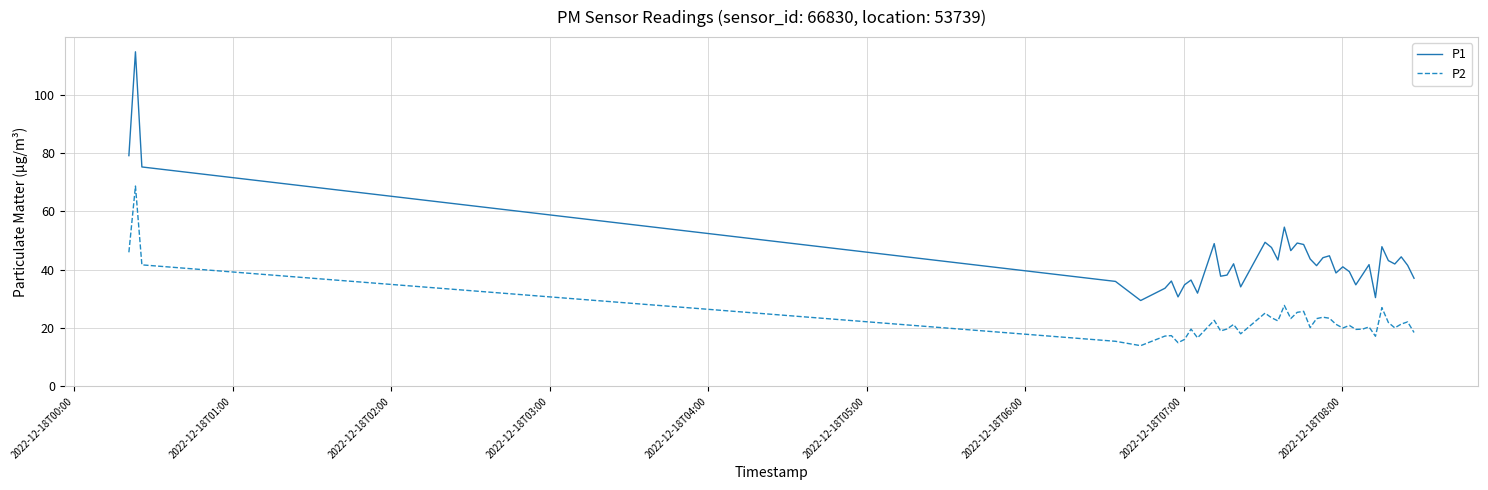

What is the difference between the maximum and minimum values in the P2 series?

54.7